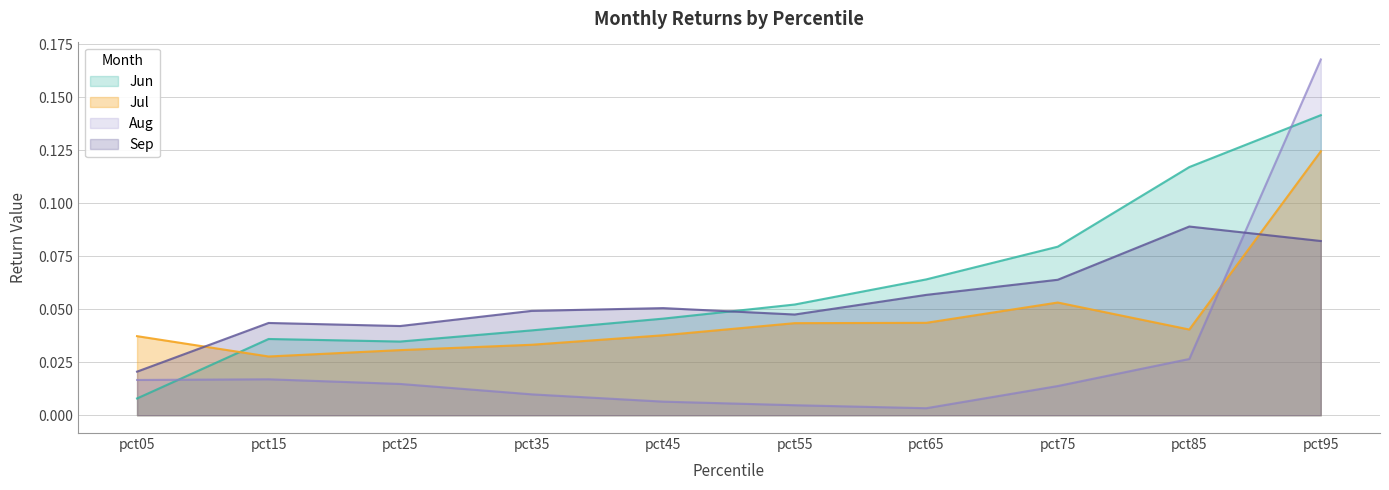

Reading left to right, extract all data points from this chart.

Jun: 0.0	0.0	0.0	0.0	0.0	0.1	0.1	0.1	0.1	0.1
Jul: 0.0	0.0	0.0	0.0	0.0	0.0	0.0	0.1	0.0	0.1
Aug: 0.0	0.0	0.0	0.0	0.0	0.0	0.0	0.0	0.0	0.2
Sep: 0.0	0.0	0.0	0.0	0.1	0.0	0.1	0.1	0.1	0.1